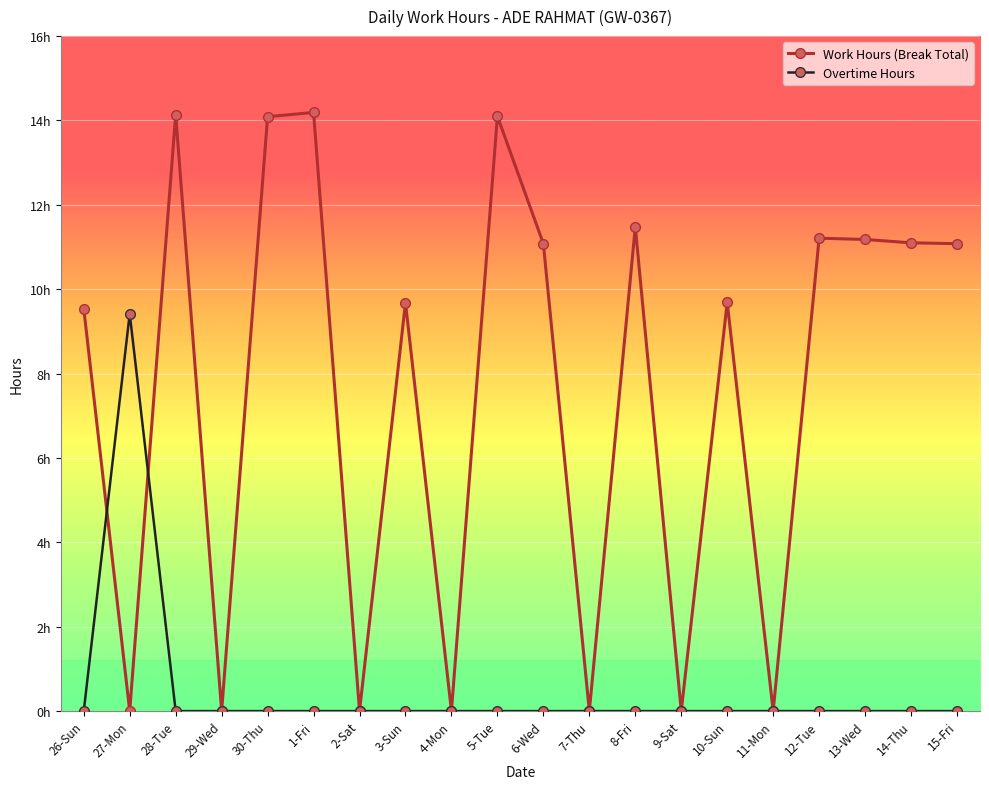

Is this an area chart (filled region under the line)?

No